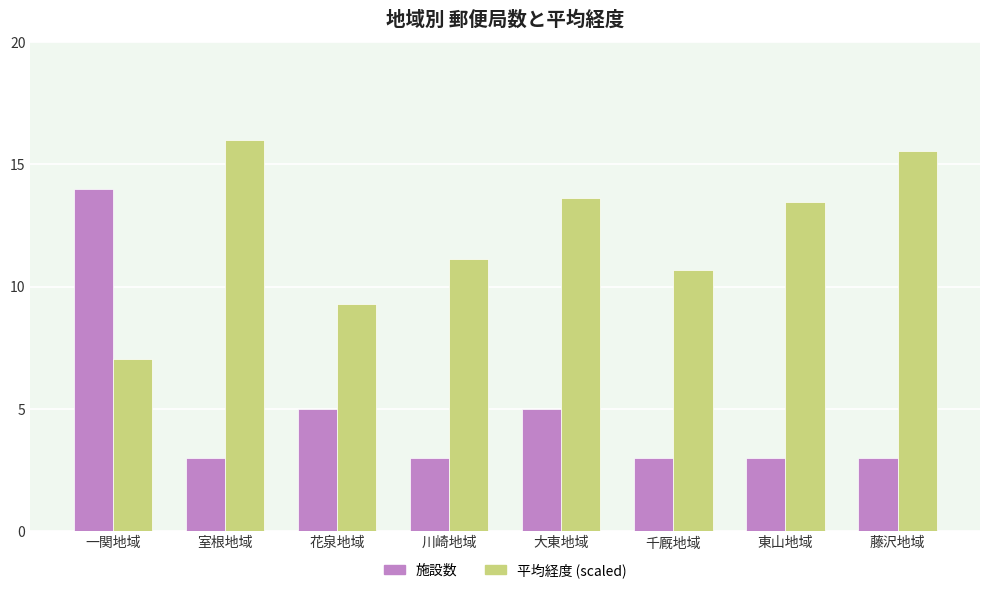

Is the value of 施設数 at 千厩地域 greater than the value of 平均経度 (scaled) at 東山地域?

No